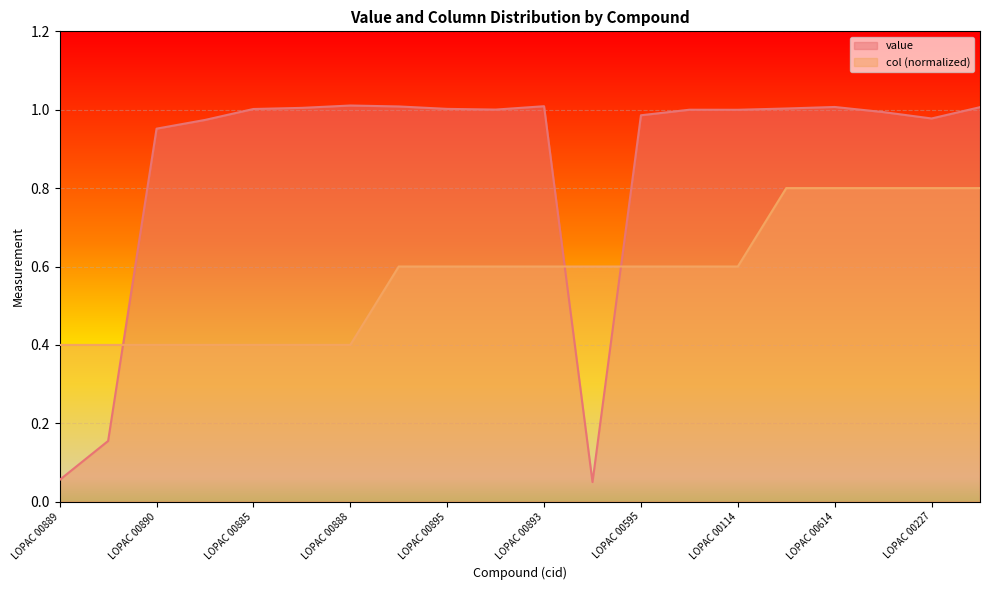

Which category has the lowest value in the value series?

LOPAC 00892